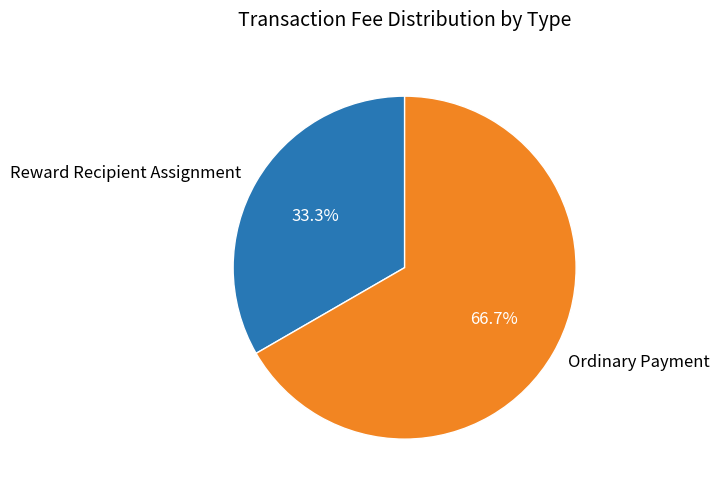

Count the number of slices in the pie.

2